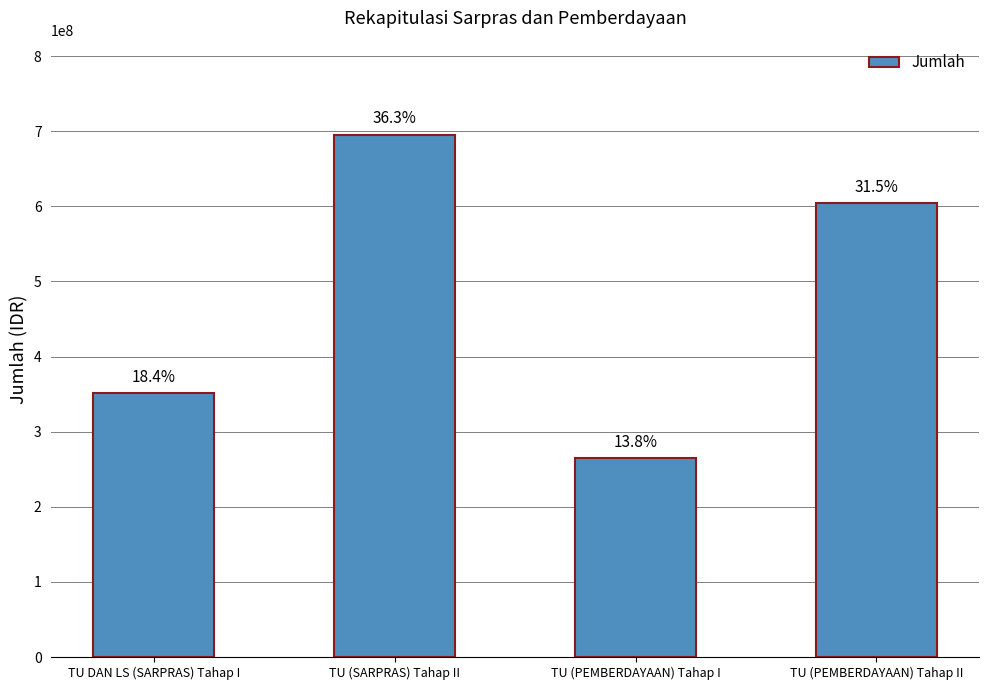

Which category has the highest value across all series?

TU (SARPRAS) Tahap II